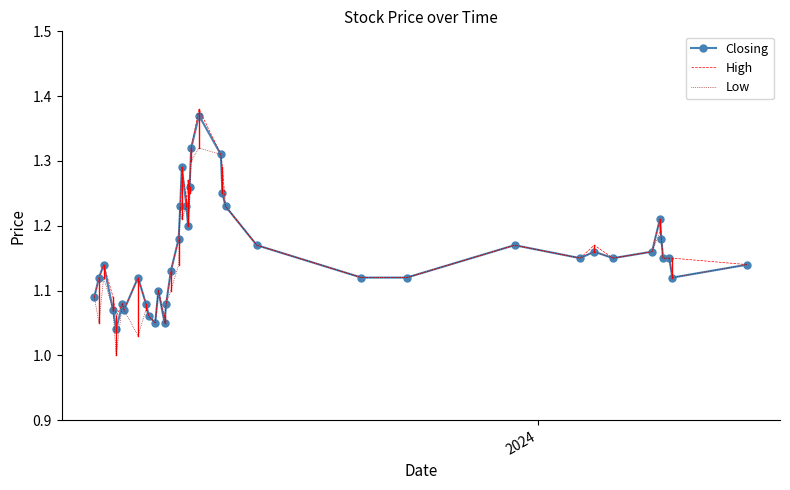

What is the difference between the maximum and minimum values in the High series?

0.3